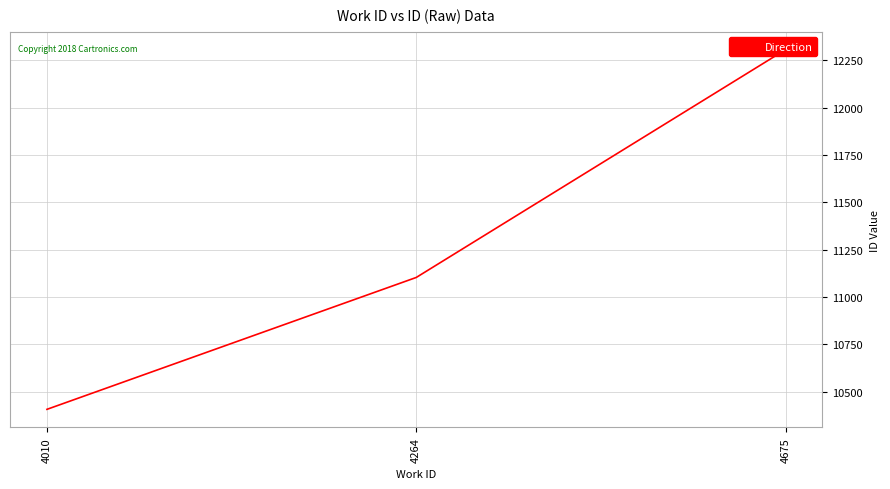

What is the greatest value displayed?

12307